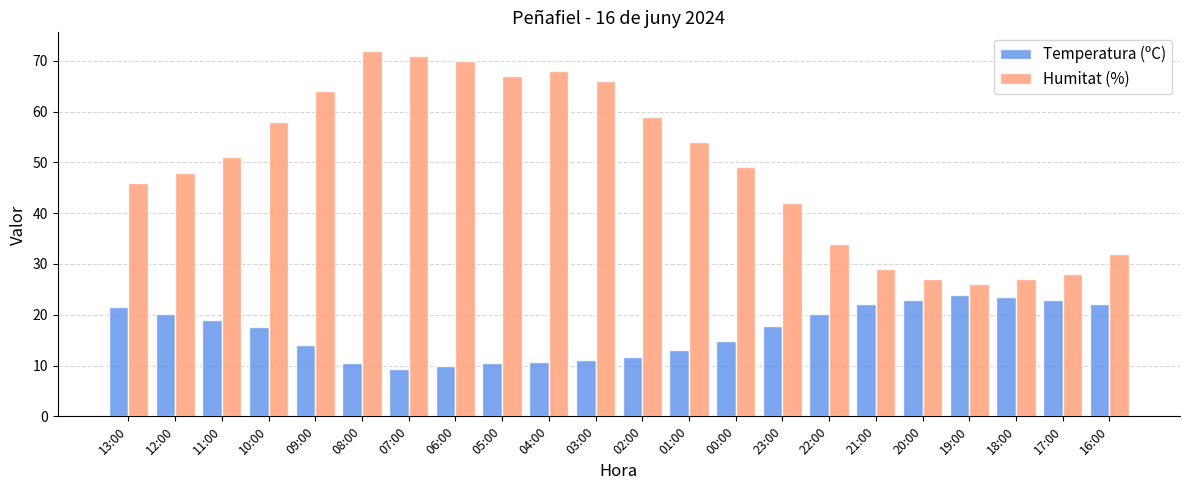

At which category does the chart reach its peak across all series?

08:00